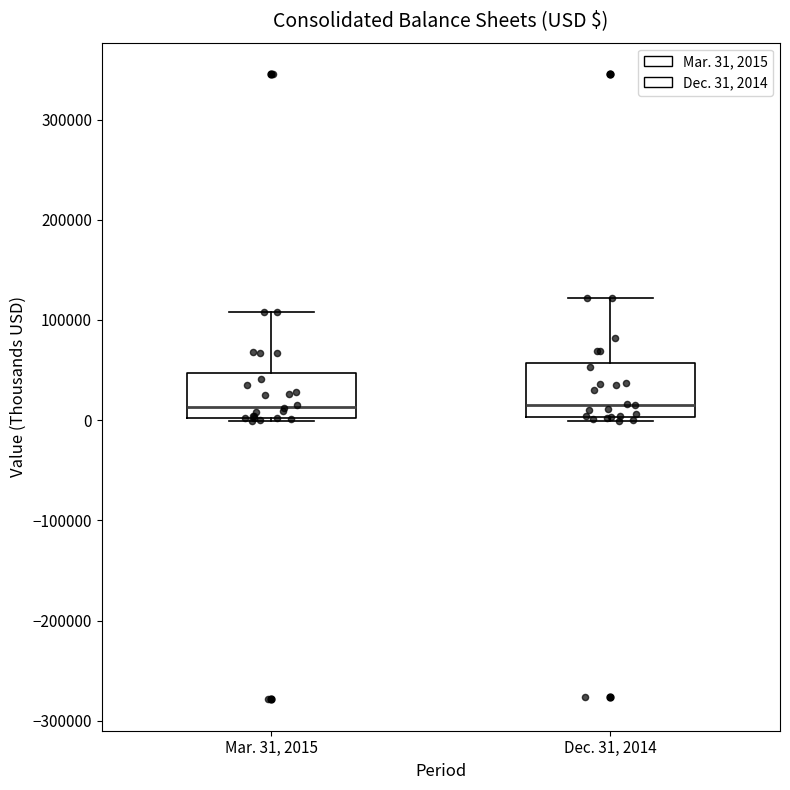

Where is the upper edge of the box for Mar. 31, 2015 on the y-axis? The values are not printed on the chart, so give them approximately, as read against the axis.

50000